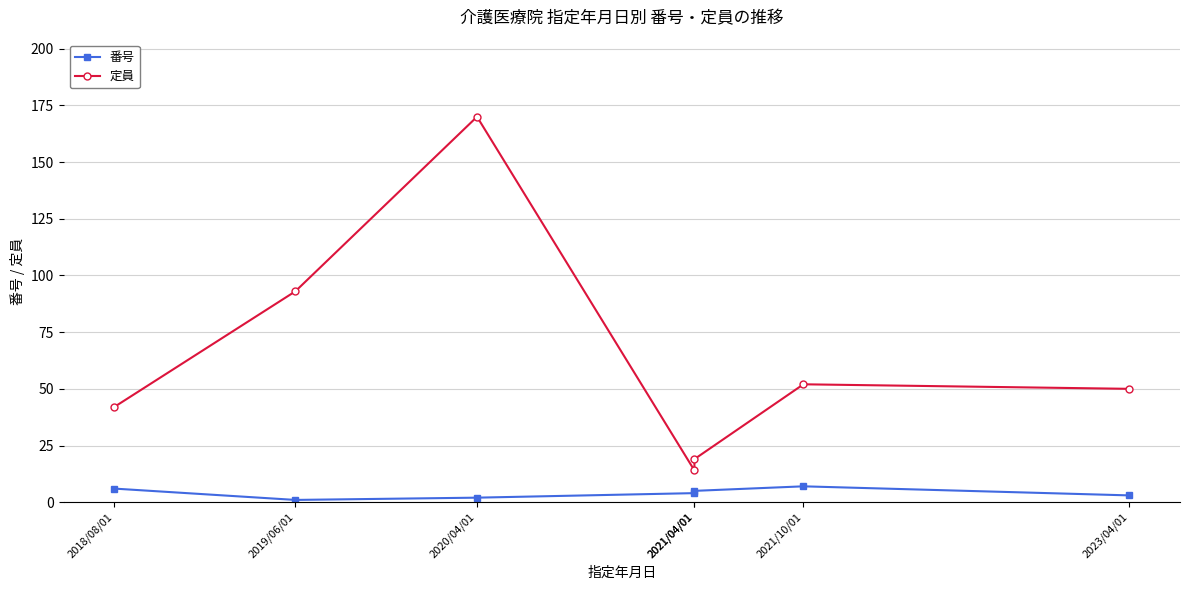

Is it true that 定員 equals 52 at 2021/10/01?

True